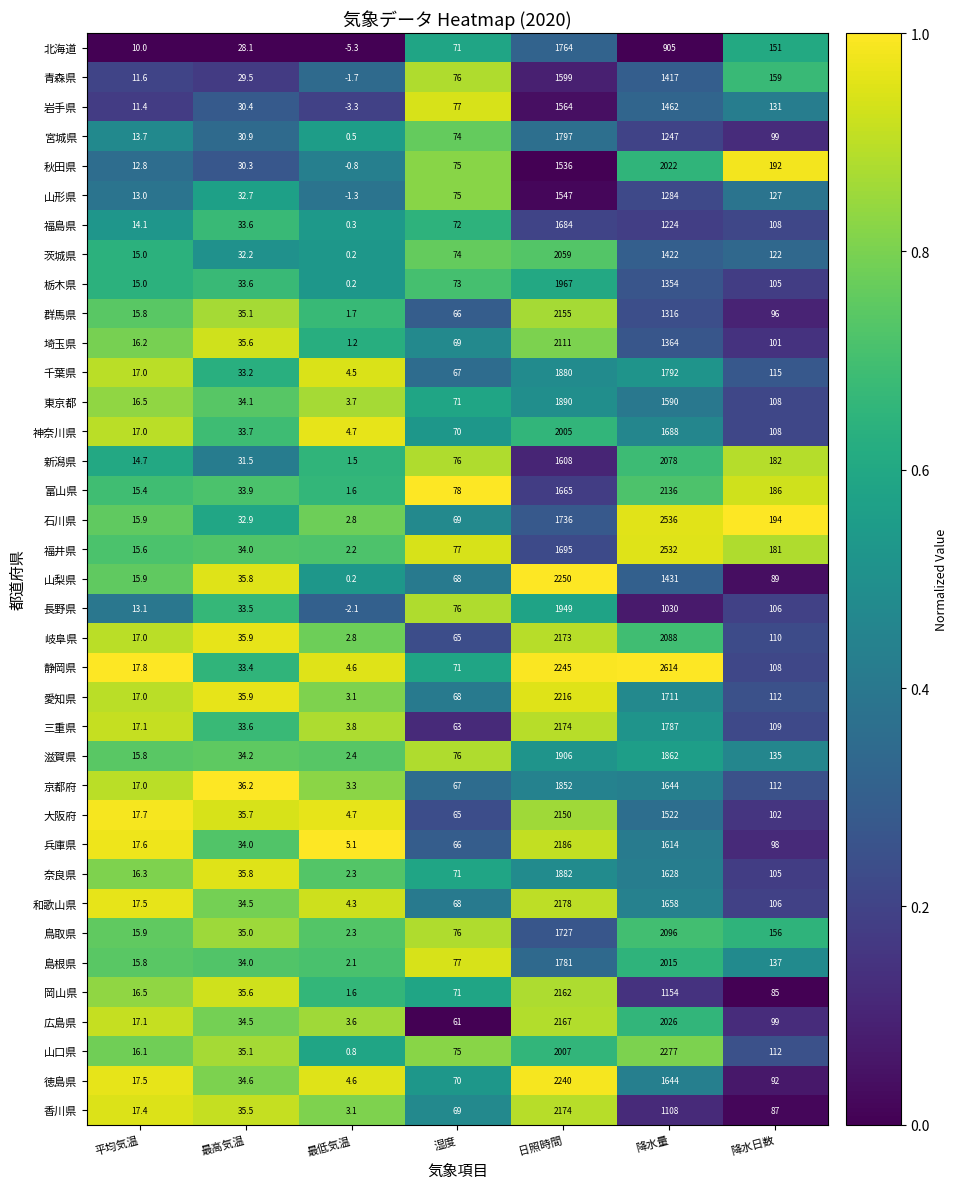

What is the difference between the maximum and minimum values in the 神奈川県 series?

2000.3